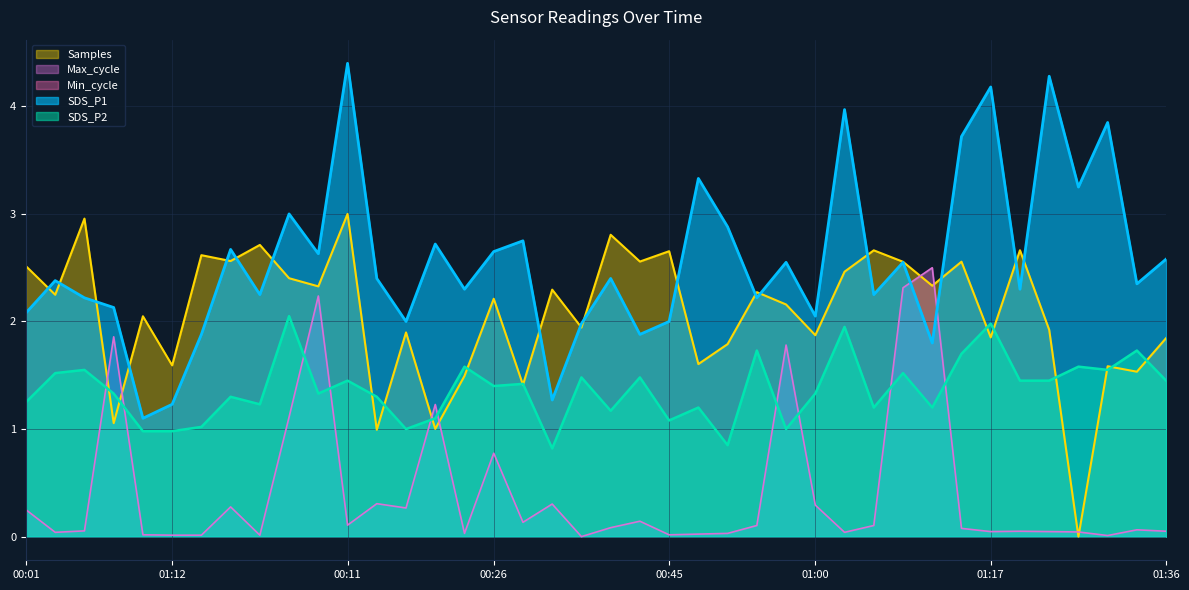

Is the value of Samples at 01:10 greater than the value of SDS_P1 at 00:26?

No